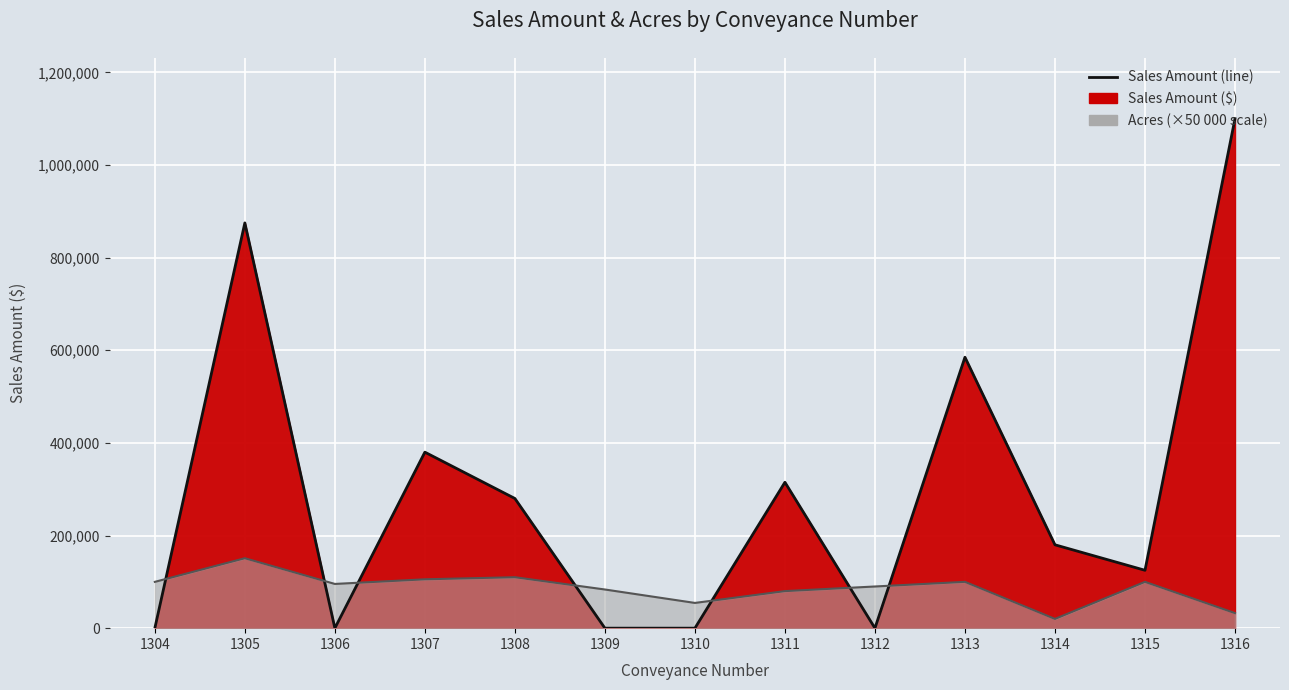

What is the difference between the maximum and minimum values in the Sales Amount (line) series?

1100000.0